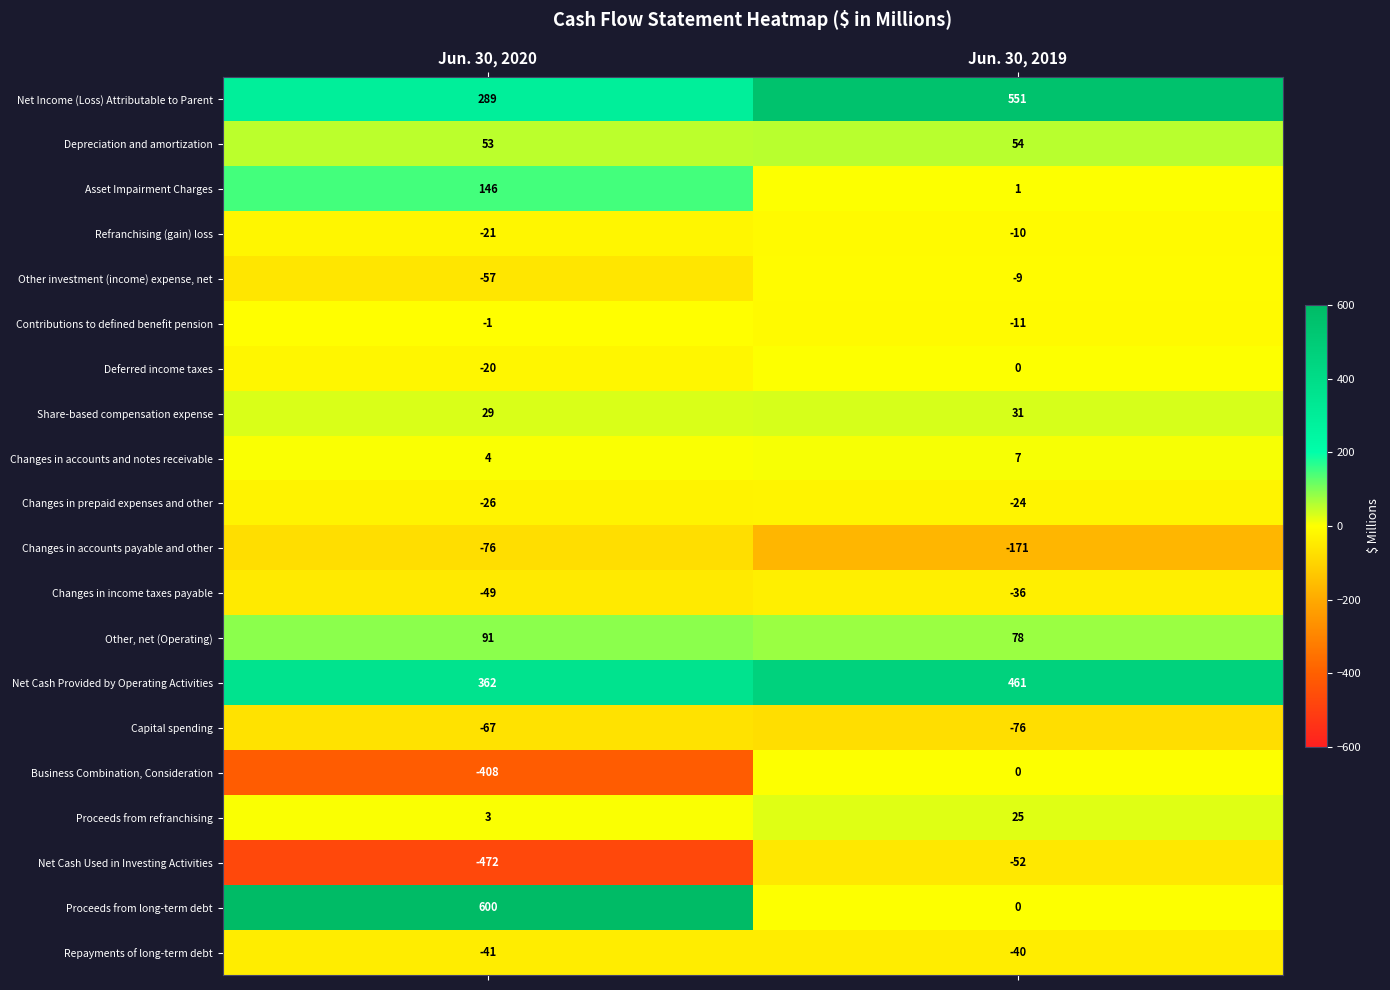

What is the average value of the Changes in accounts and notes receivable series?

6